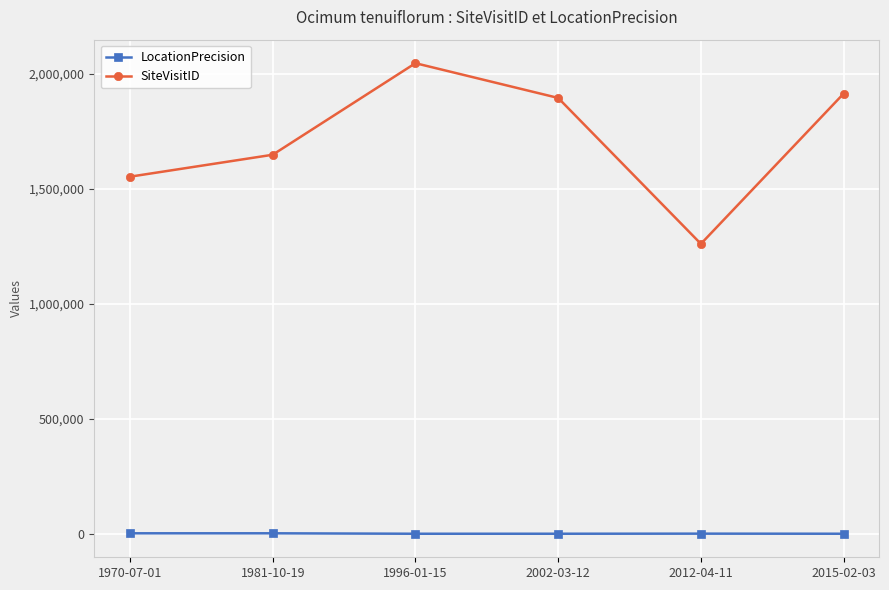

What is the value of the LocationPrecision point at the 2nd from the left?

2000